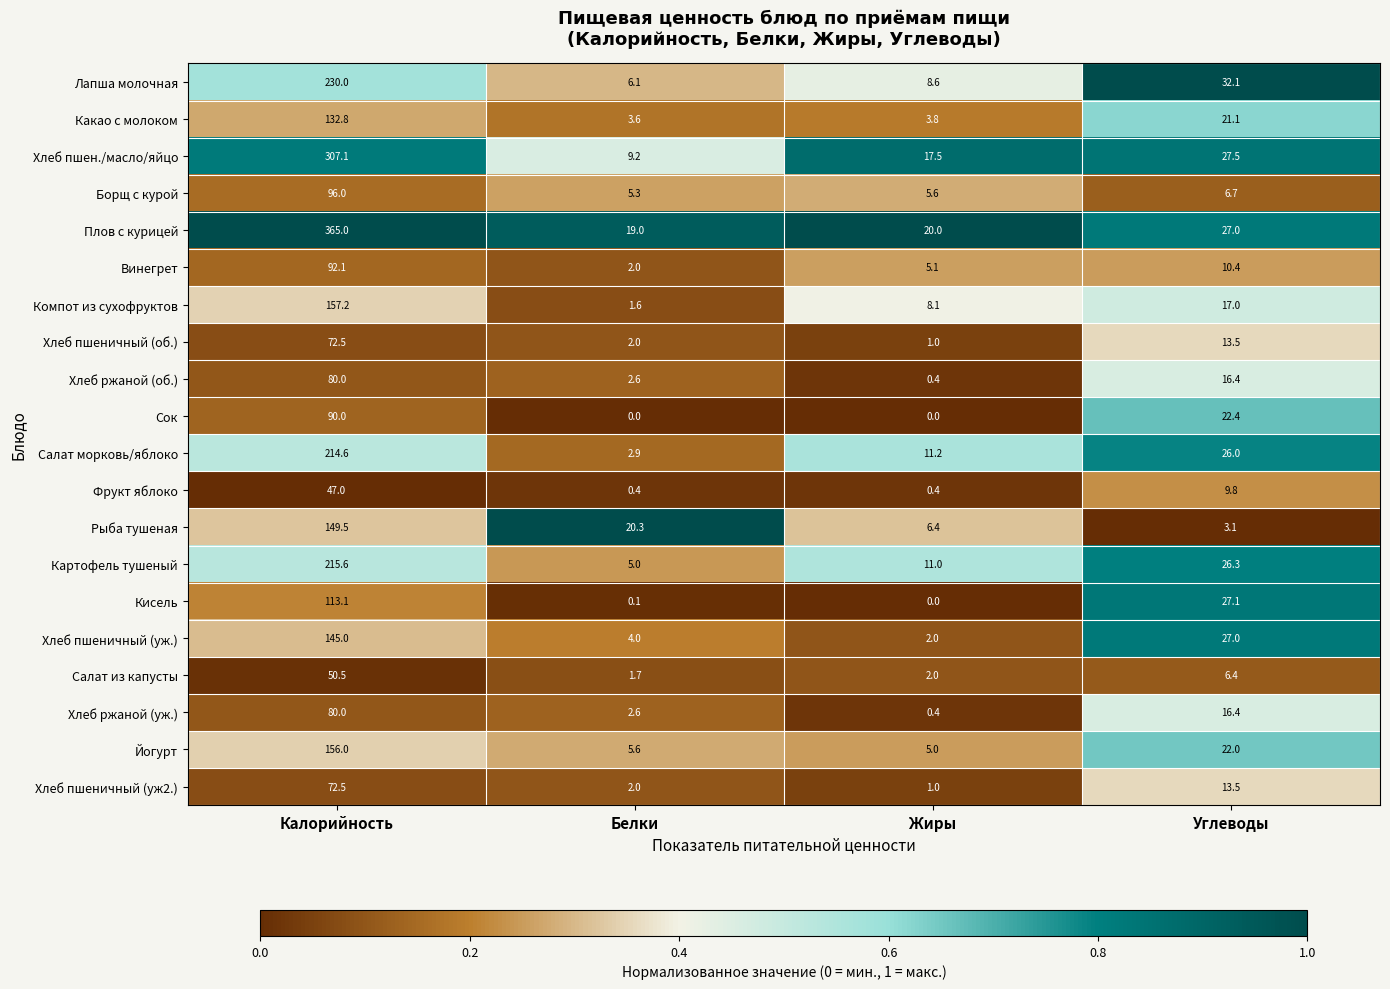

Where does the Винегрет series first go above 10?

Калорийность